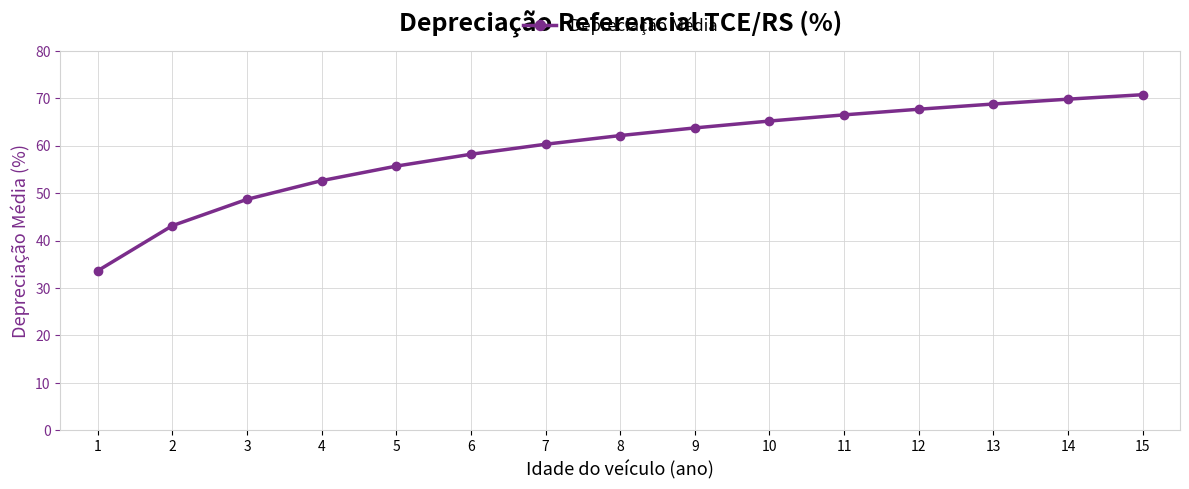

What is the average value?

59.1